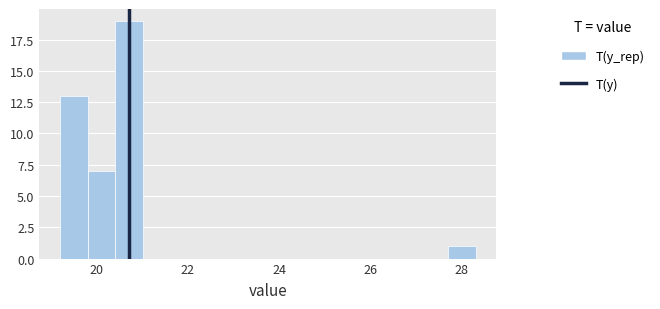

Read against the x-axis, roughly where is the centre of the tallest bar?

20.8